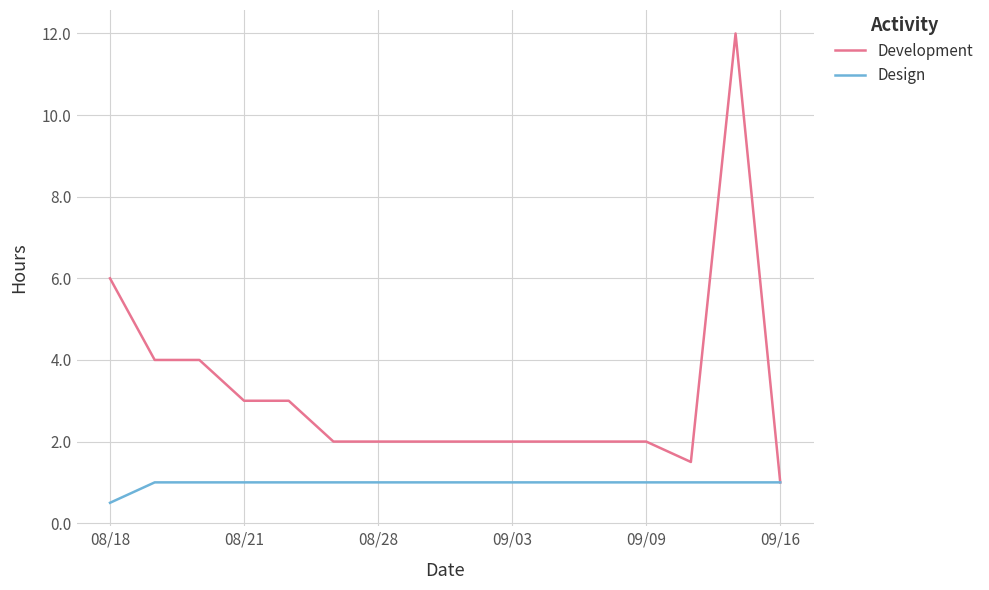

Rank the series by their maximum value, from lowest to highest.

Design, Development